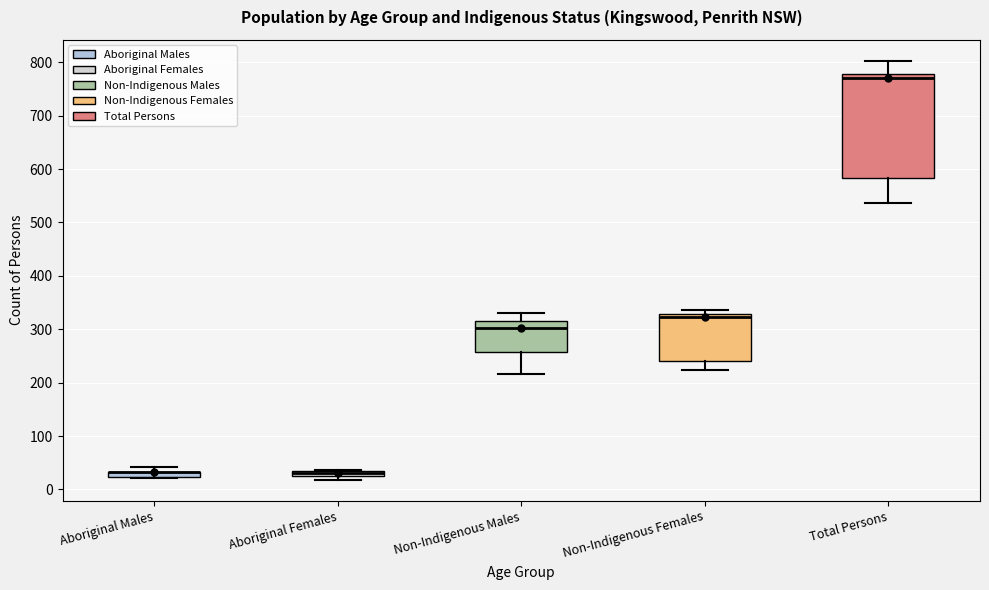

Comparing the boxes themselves (not the whiskers), which one is the tallest?

Total Persons